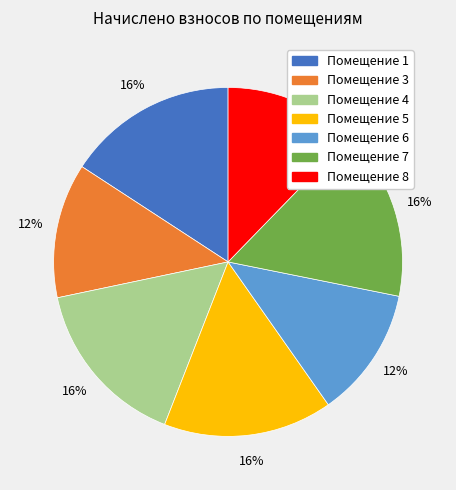

Is there a majority slice in this chart?

No